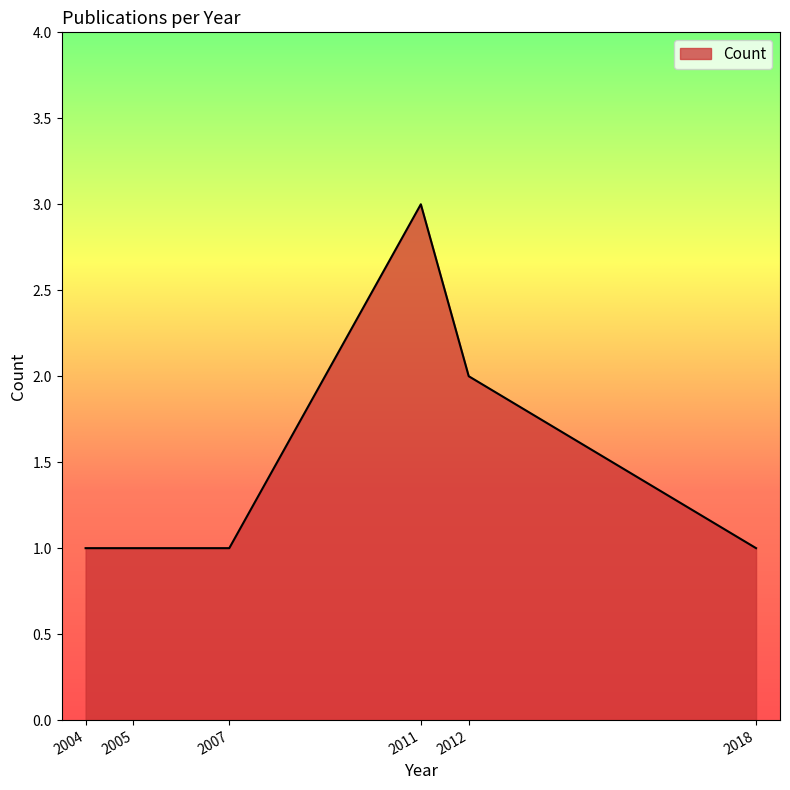

How many distinct data groups are displayed?

1